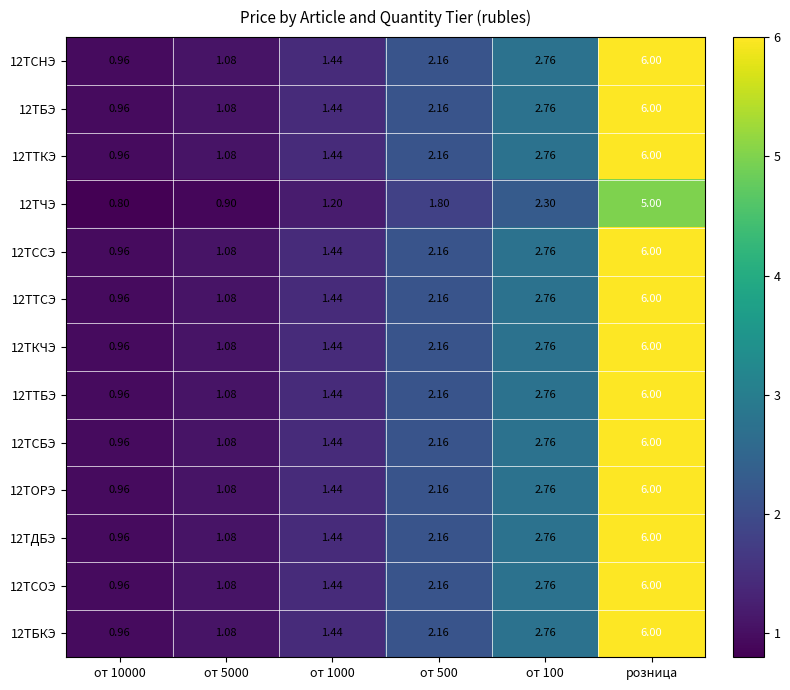

At which category does the chart reach its peak across all series?

розница